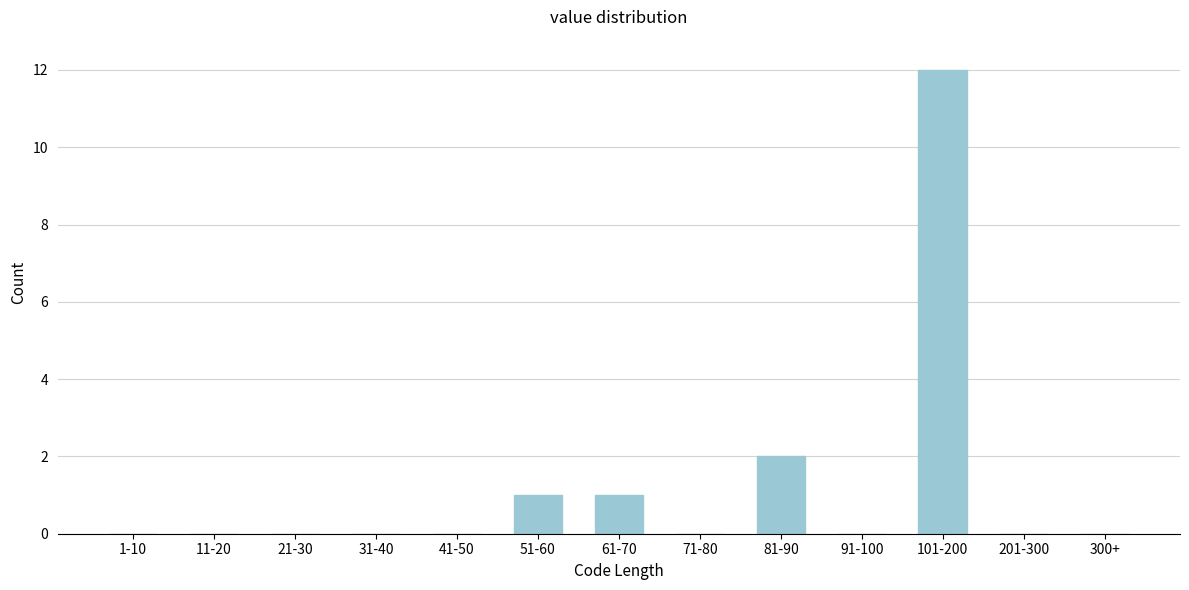

Reading left to right, list all the values displayed in this chart.

1-10=0	11-20=0	21-30=0	31-40=0	41-50=0	51-60=1	61-70=1	71-80=0	81-90=2	91-100=0	101-200=12	201-300=0	300+=0